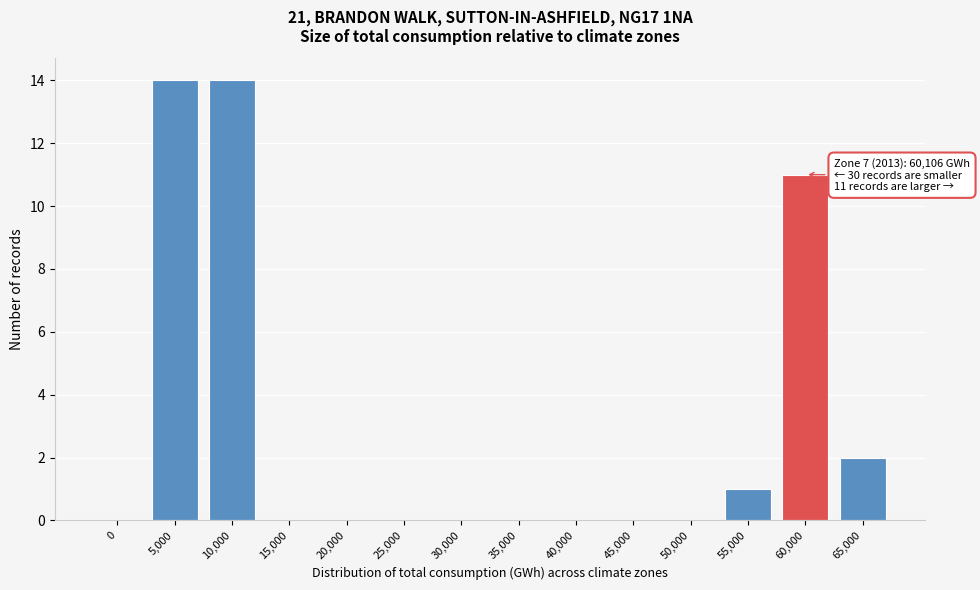

Reading left to right, transcribe all the data shown in this chart.

0=0	5,000=14	10,000=14	15,000=0	20,000=0	25,000=0	30,000=0	35,000=0	40,000=0	45,000=0	50,000=0	55,000=1	60,000=11	65,000=2